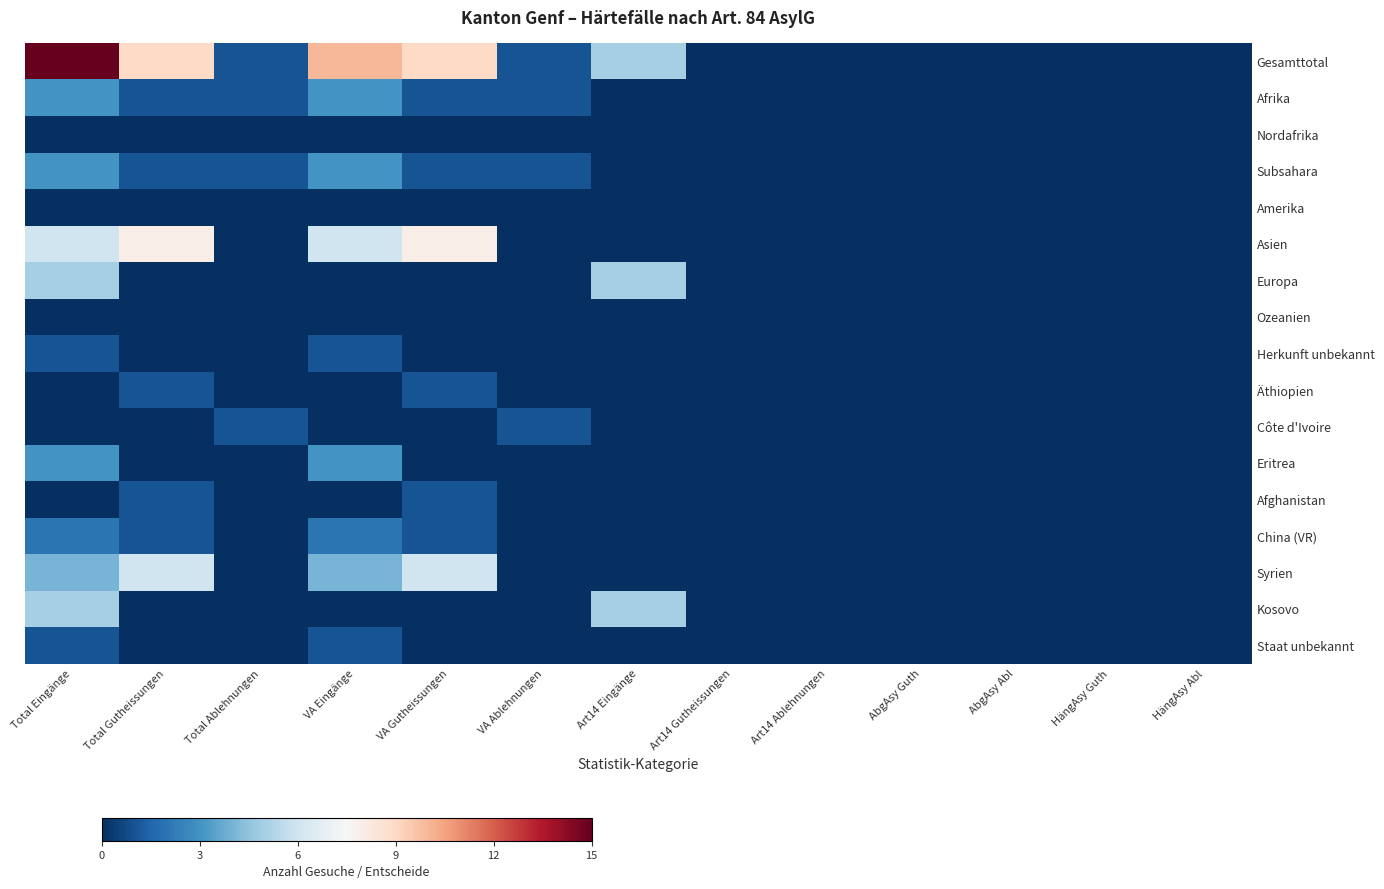

Reading left to right, what are all the values shown in this chart?

Gesamttotal: Total Eingänge=15	Total Gutheissungen=9	Total Ablehnungen=1	VA Eingänge=10	VA Gutheissungen=9	VA Ablehnungen=1	Art14 Eingänge=5	Art14 Gutheissungen=0	Art14 Ablehnungen=0	AbgAsy Guth=0	AbgAsy Abl=0	HängAsy Guth=0	HängAsy Abl=0
Afrika: Total Eingänge=3	Total Gutheissungen=1	Total Ablehnungen=1	VA Eingänge=3	VA Gutheissungen=1	VA Ablehnungen=1	Art14 Eingänge=0	Art14 Gutheissungen=0	Art14 Ablehnungen=0	AbgAsy Guth=0	AbgAsy Abl=0	HängAsy Guth=0	HängAsy Abl=0
Nordafrika: Total Eingänge=0	Total Gutheissungen=0	Total Ablehnungen=0	VA Eingänge=0	VA Gutheissungen=0	VA Ablehnungen=0	Art14 Eingänge=0	Art14 Gutheissungen=0	Art14 Ablehnungen=0	AbgAsy Guth=0	AbgAsy Abl=0	HängAsy Guth=0	HängAsy Abl=0
Subsahara: Total Eingänge=3	Total Gutheissungen=1	Total Ablehnungen=1	VA Eingänge=3	VA Gutheissungen=1	VA Ablehnungen=1	Art14 Eingänge=0	Art14 Gutheissungen=0	Art14 Ablehnungen=0	AbgAsy Guth=0	AbgAsy Abl=0	HängAsy Guth=0	HängAsy Abl=0
Amerika: Total Eingänge=0	Total Gutheissungen=0	Total Ablehnungen=0	VA Eingänge=0	VA Gutheissungen=0	VA Ablehnungen=0	Art14 Eingänge=0	Art14 Gutheissungen=0	Art14 Ablehnungen=0	AbgAsy Guth=0	AbgAsy Abl=0	HängAsy Guth=0	HängAsy Abl=0
Asien: Total Eingänge=6	Total Gutheissungen=8	Total Ablehnungen=0	VA Eingänge=6	VA Gutheissungen=8	VA Ablehnungen=0	Art14 Eingänge=0	Art14 Gutheissungen=0	Art14 Ablehnungen=0	AbgAsy Guth=0	AbgAsy Abl=0	HängAsy Guth=0	HängAsy Abl=0
Europa: Total Eingänge=5	Total Gutheissungen=0	Total Ablehnungen=0	VA Eingänge=0	VA Gutheissungen=0	VA Ablehnungen=0	Art14 Eingänge=5	Art14 Gutheissungen=0	Art14 Ablehnungen=0	AbgAsy Guth=0	AbgAsy Abl=0	HängAsy Guth=0	HängAsy Abl=0
Ozeanien: Total Eingänge=0	Total Gutheissungen=0	Total Ablehnungen=0	VA Eingänge=0	VA Gutheissungen=0	VA Ablehnungen=0	Art14 Eingänge=0	Art14 Gutheissungen=0	Art14 Ablehnungen=0	AbgAsy Guth=0	AbgAsy Abl=0	HängAsy Guth=0	HängAsy Abl=0
Herkunft unbekannt: Total Eingänge=1	Total Gutheissungen=0	Total Ablehnungen=0	VA Eingänge=1	VA Gutheissungen=0	VA Ablehnungen=0	Art14 Eingänge=0	Art14 Gutheissungen=0	Art14 Ablehnungen=0	AbgAsy Guth=0	AbgAsy Abl=0	HängAsy Guth=0	HängAsy Abl=0
Äthiopien: Total Eingänge=0	Total Gutheissungen=1	Total Ablehnungen=0	VA Eingänge=0	VA Gutheissungen=1	VA Ablehnungen=0	Art14 Eingänge=0	Art14 Gutheissungen=0	Art14 Ablehnungen=0	AbgAsy Guth=0	AbgAsy Abl=0	HängAsy Guth=0	HängAsy Abl=0
Côte d'Ivoire: Total Eingänge=0	Total Gutheissungen=0	Total Ablehnungen=1	VA Eingänge=0	VA Gutheissungen=0	VA Ablehnungen=1	Art14 Eingänge=0	Art14 Gutheissungen=0	Art14 Ablehnungen=0	AbgAsy Guth=0	AbgAsy Abl=0	HängAsy Guth=0	HängAsy Abl=0
Eritrea: Total Eingänge=3	Total Gutheissungen=0	Total Ablehnungen=0	VA Eingänge=3	VA Gutheissungen=0	VA Ablehnungen=0	Art14 Eingänge=0	Art14 Gutheissungen=0	Art14 Ablehnungen=0	AbgAsy Guth=0	AbgAsy Abl=0	HängAsy Guth=0	HängAsy Abl=0
Afghanistan: Total Eingänge=0	Total Gutheissungen=1	Total Ablehnungen=0	VA Eingänge=0	VA Gutheissungen=1	VA Ablehnungen=0	Art14 Eingänge=0	Art14 Gutheissungen=0	Art14 Ablehnungen=0	AbgAsy Guth=0	AbgAsy Abl=0	HängAsy Guth=0	HängAsy Abl=0
China (VR): Total Eingänge=2	Total Gutheissungen=1	Total Ablehnungen=0	VA Eingänge=2	VA Gutheissungen=1	VA Ablehnungen=0	Art14 Eingänge=0	Art14 Gutheissungen=0	Art14 Ablehnungen=0	AbgAsy Guth=0	AbgAsy Abl=0	HängAsy Guth=0	HängAsy Abl=0
Syrien: Total Eingänge=4	Total Gutheissungen=6	Total Ablehnungen=0	VA Eingänge=4	VA Gutheissungen=6	VA Ablehnungen=0	Art14 Eingänge=0	Art14 Gutheissungen=0	Art14 Ablehnungen=0	AbgAsy Guth=0	AbgAsy Abl=0	HängAsy Guth=0	HängAsy Abl=0
Kosovo: Total Eingänge=5	Total Gutheissungen=0	Total Ablehnungen=0	VA Eingänge=0	VA Gutheissungen=0	VA Ablehnungen=0	Art14 Eingänge=5	Art14 Gutheissungen=0	Art14 Ablehnungen=0	AbgAsy Guth=0	AbgAsy Abl=0	HängAsy Guth=0	HängAsy Abl=0
Staat unbekannt: Total Eingänge=1	Total Gutheissungen=0	Total Ablehnungen=0	VA Eingänge=1	VA Gutheissungen=0	VA Ablehnungen=0	Art14 Eingänge=0	Art14 Gutheissungen=0	Art14 Ablehnungen=0	AbgAsy Guth=0	AbgAsy Abl=0	HängAsy Guth=0	HängAsy Abl=0